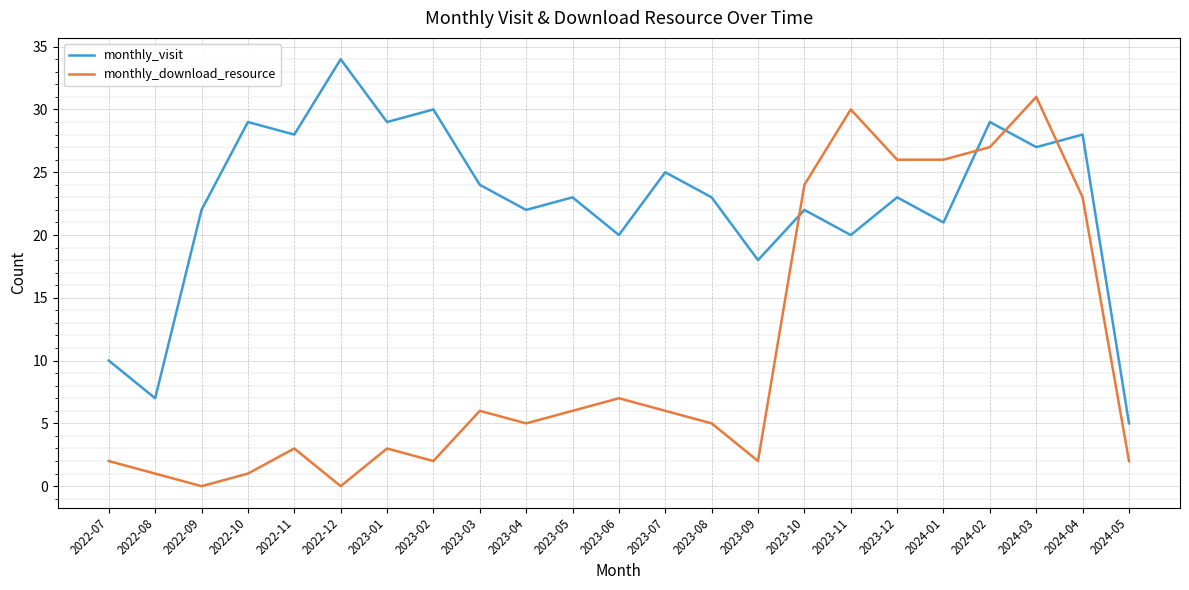

What value does the monthly_visit series have at 2023-05?

23